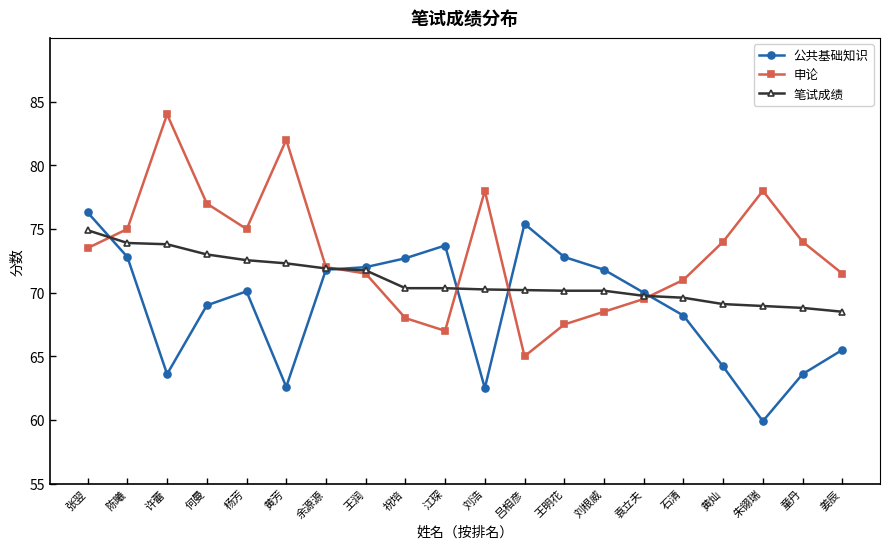

Is the value of 申论 at 朱翎瑞 greater than the value of 笔试成绩 at 刘浩?

Yes